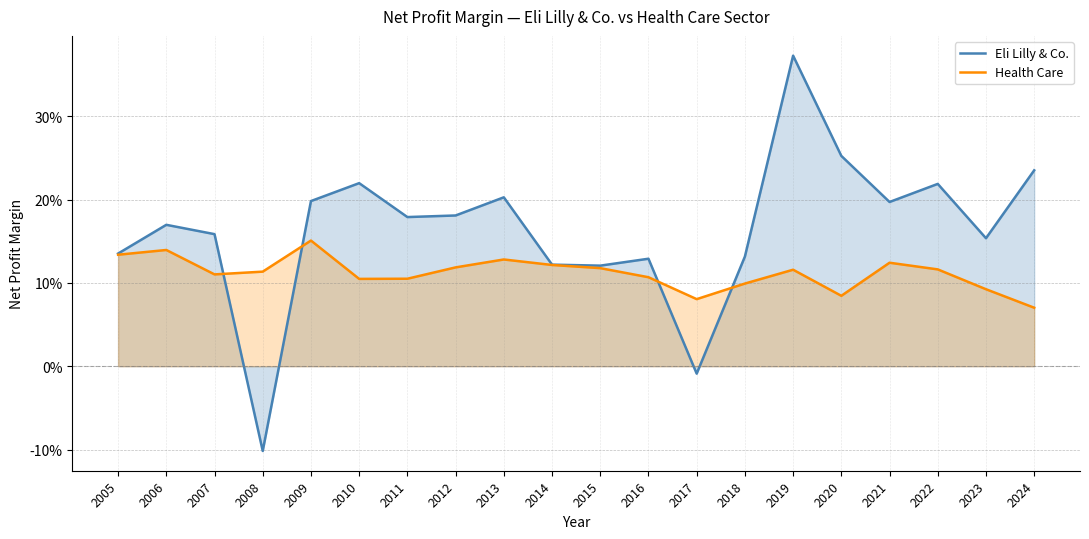

How many data points does each series have?

20